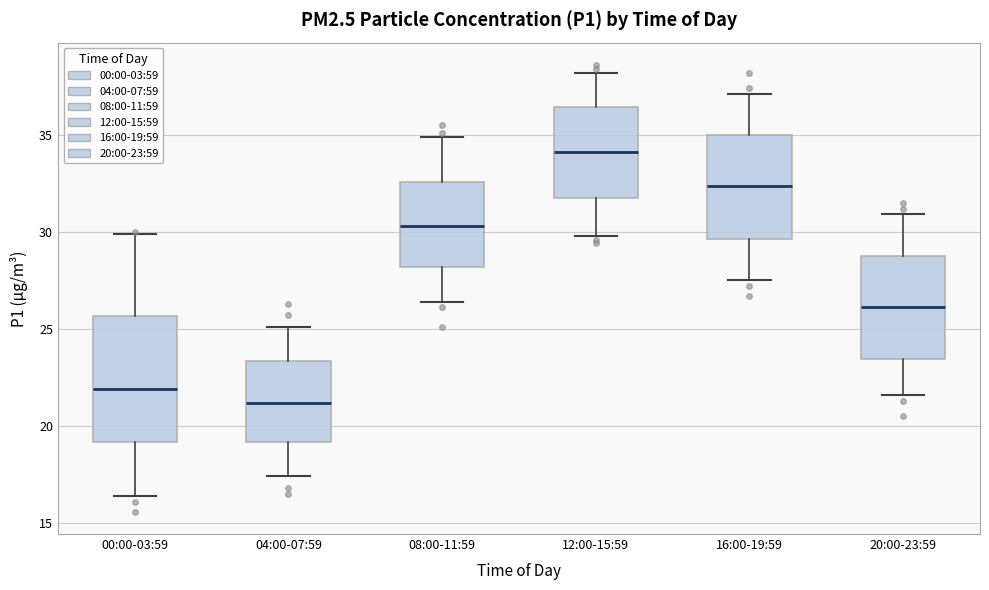

Reading left to right, transcribe this box plot: for each box, give where its median line is, the range the box spans, and where its two whiskers end, as read against the y-axis. The values are not printed on the chart, so give them approximately, as read against the axis.

00:00-03:59: median 22.0, box 19.0 to 25.5, whiskers 16.5 to 30.0
04:00-07:59: median 21.0, box 19.0 to 23.5, whiskers 17.5 to 25.0
08:00-11:59: median 30.5, box 28.0 to 32.5, whiskers 26.5 to 35.0
12:00-15:59: median 34.0, box 32.0 to 36.5, whiskers 30.0 to 38.0
16:00-19:59: median 32.5, box 29.5 to 35.0, whiskers 27.5 to 37.0
20:00-23:59: median 26.0, box 23.5 to 29.0, whiskers 21.5 to 31.0